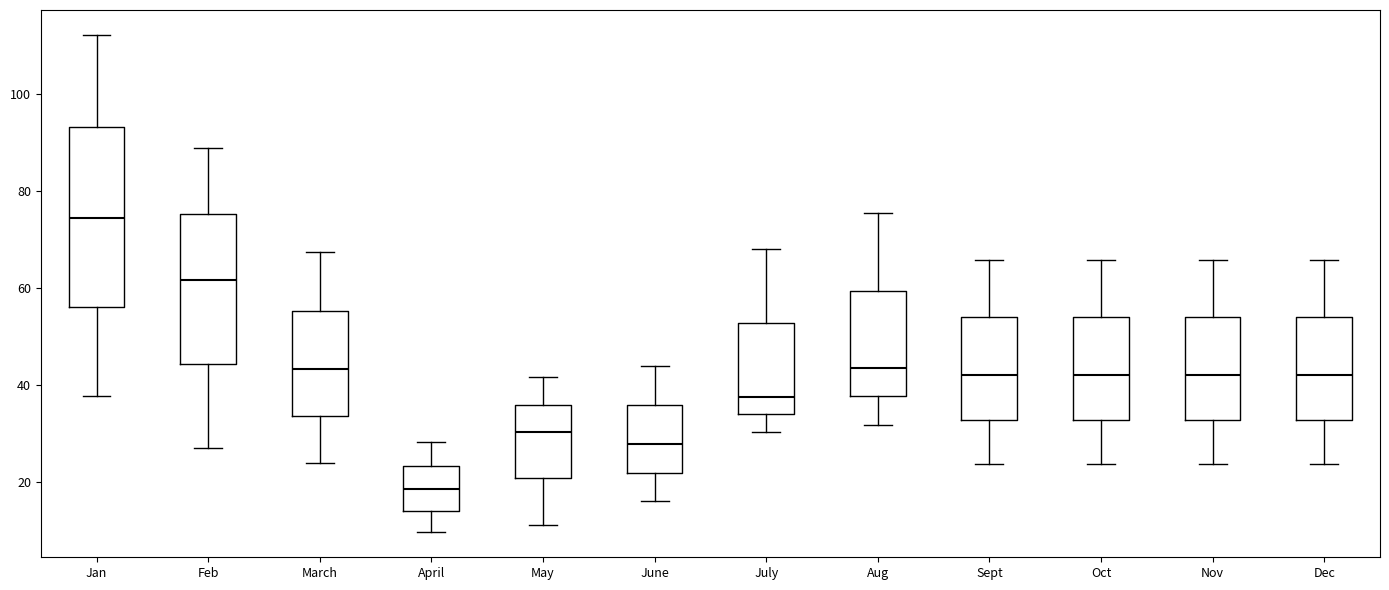

Which box has the lowest median line?

April